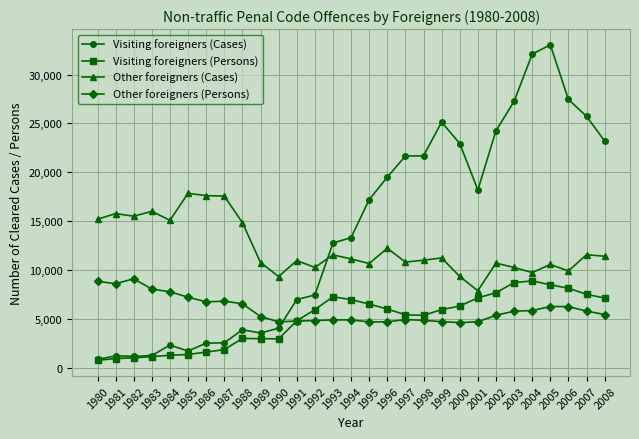

What is the maximum value shown in the chart?

33037